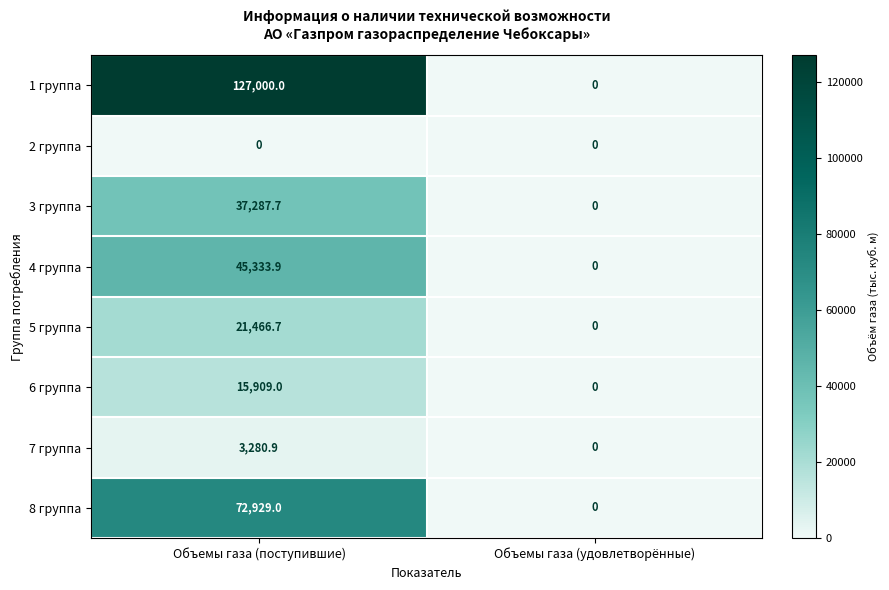

Which series has the widest spread of values?

1 группа